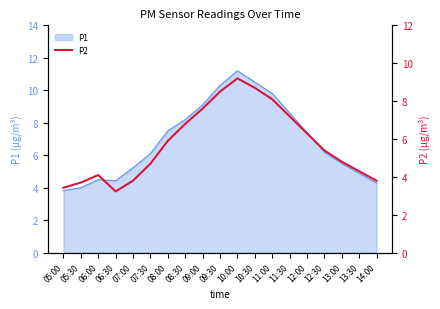

How many lines are shown in the chart?

1